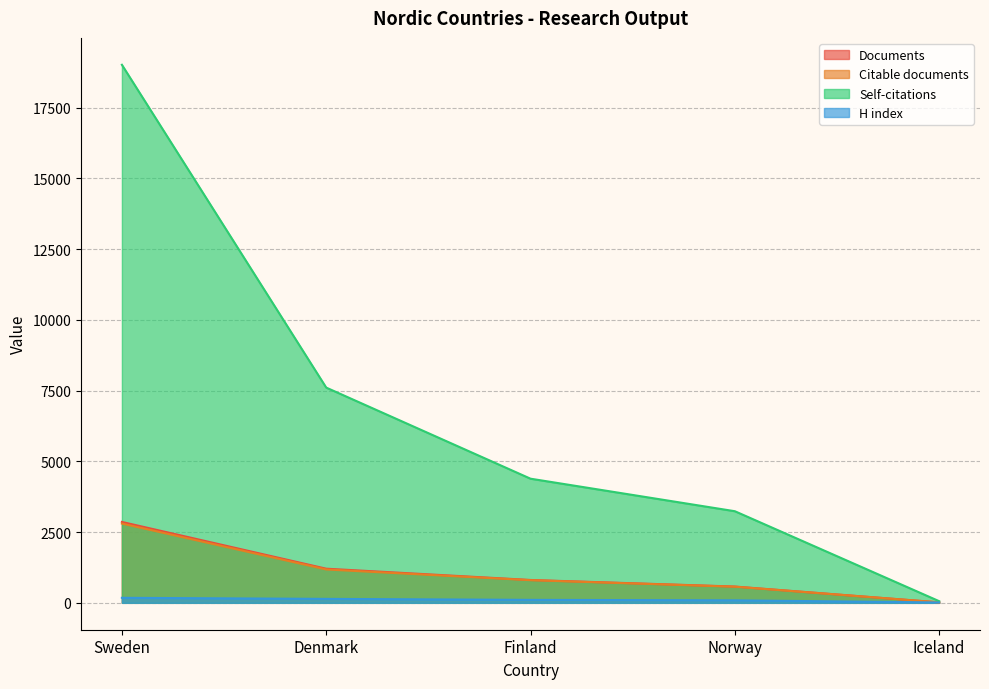

What is the sum of all Citable documents values?

5366